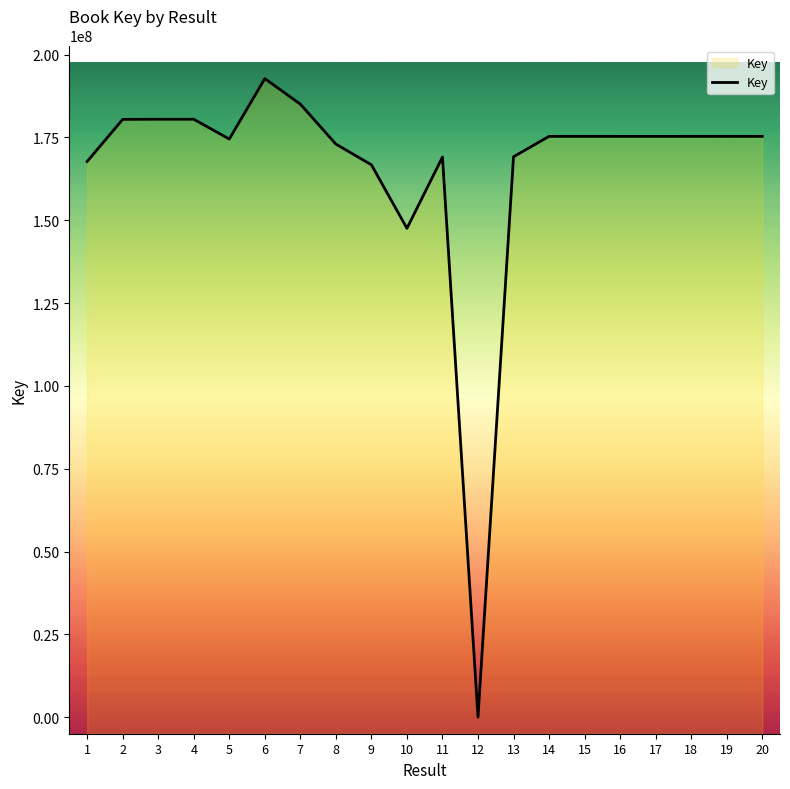

Reading left to right, list all the values displayed in this chart.

167721419	180436610	180475476	180475753	174497524	192732218	185029972	172974024	166723909	147548369	169054139	5681	169155524	175303855	175303785	175302493	175301078	175304283	175302168	175304590